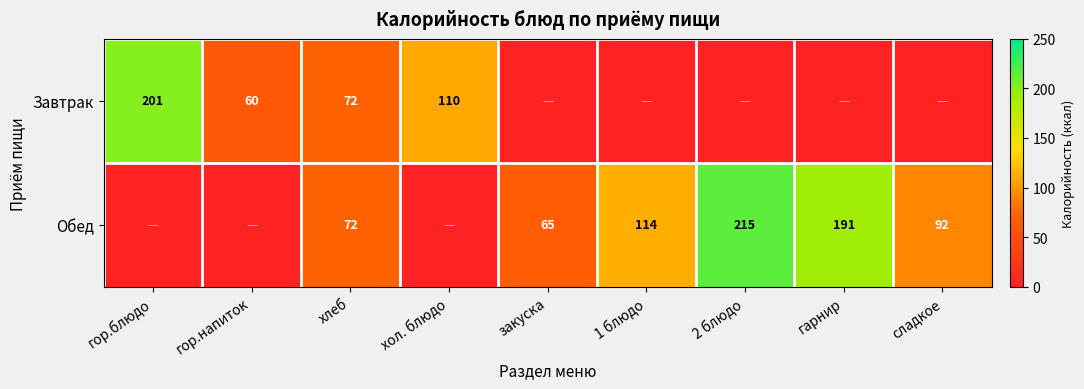

The Завтрак series shows 341 at гор.блюдо. True or false?

False